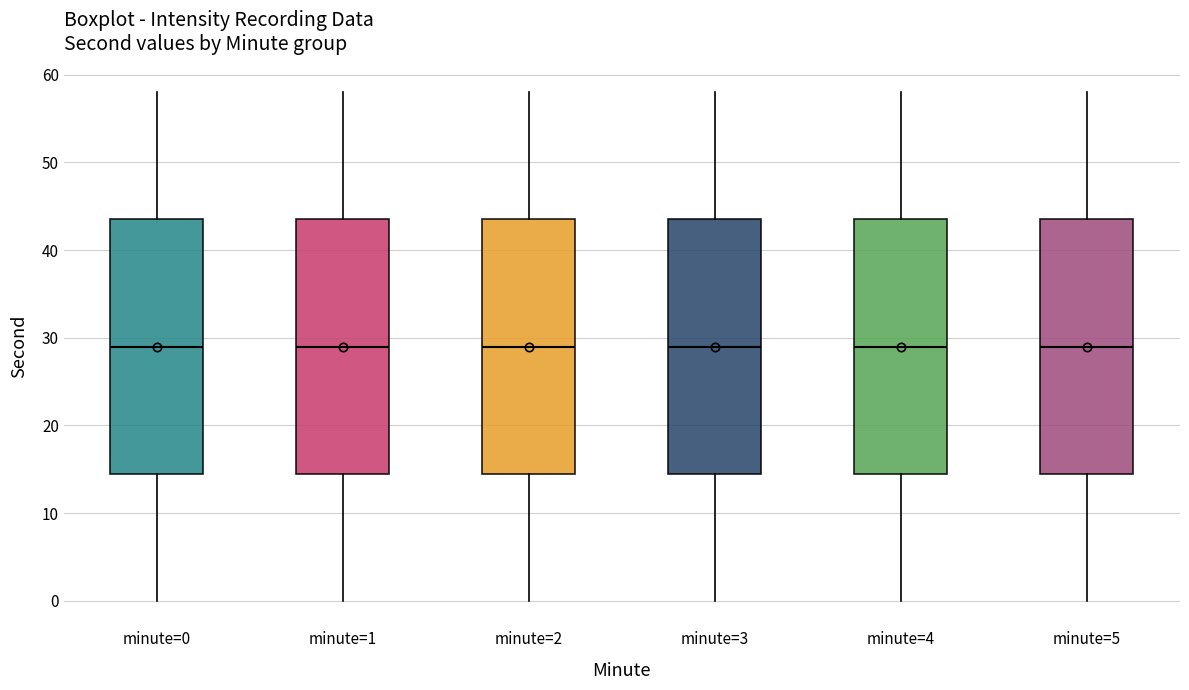

Reading left to right, read every box against the y-axis: the position of its median line, the range the box covers, and the ends of its whiskers. The values are not printed on the chart, so give them approximately, as read against the axis.

minute=0: median 29, box 15 to 44, whiskers 0 to 58
minute=1: median 29, box 15 to 44, whiskers 0 to 58
minute=2: median 29, box 15 to 44, whiskers 0 to 58
minute=3: median 29, box 15 to 44, whiskers 0 to 58
minute=4: median 29, box 15 to 44, whiskers 0 to 58
minute=5: median 29, box 15 to 44, whiskers 0 to 58